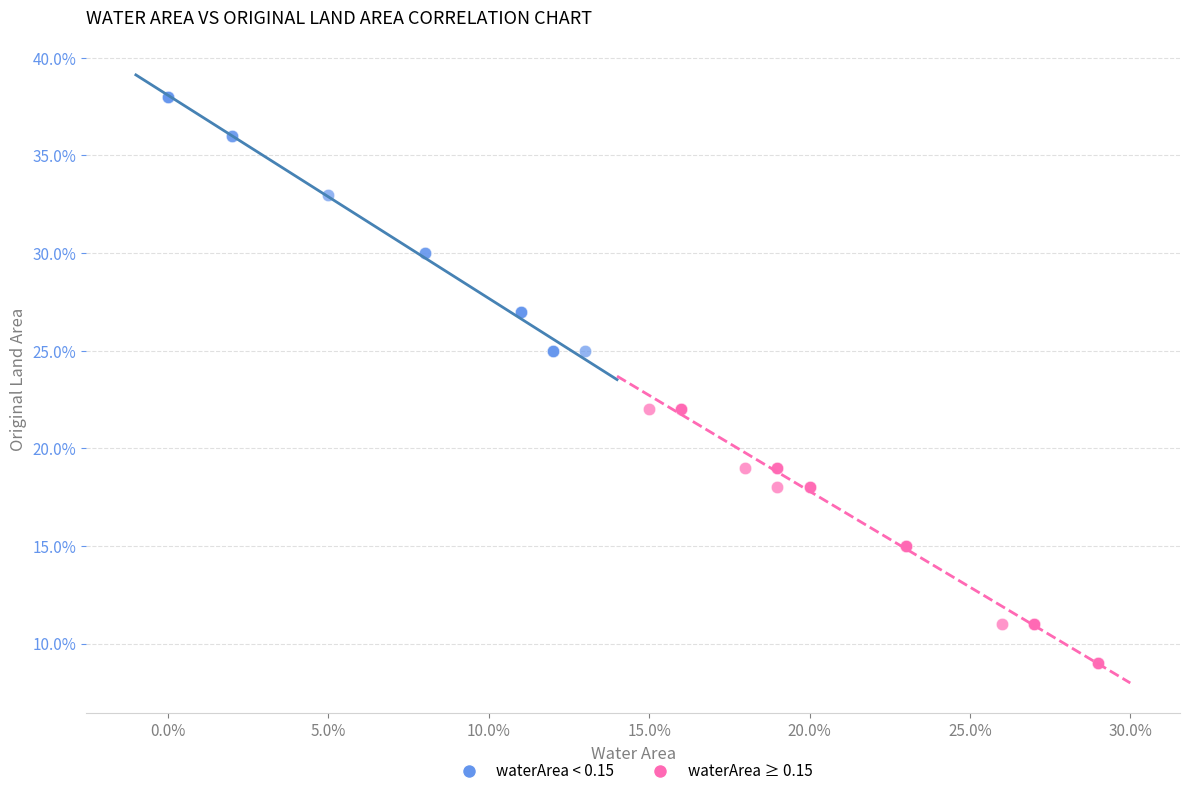

Which series contains the highest Y value?

waterArea < 0.15